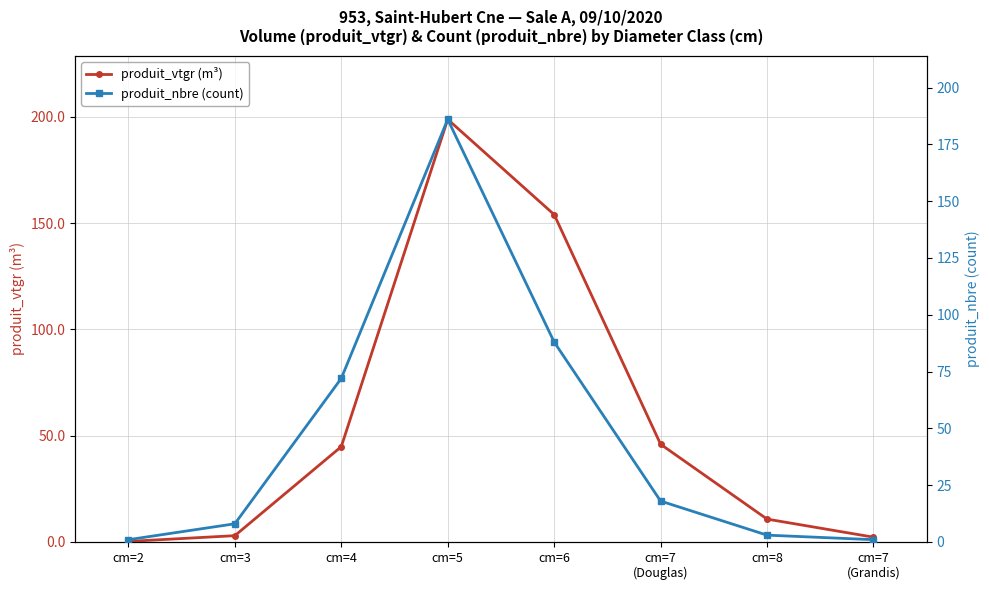

At which category does produit_vtgr (m³) reach its first local peak?

cm=5